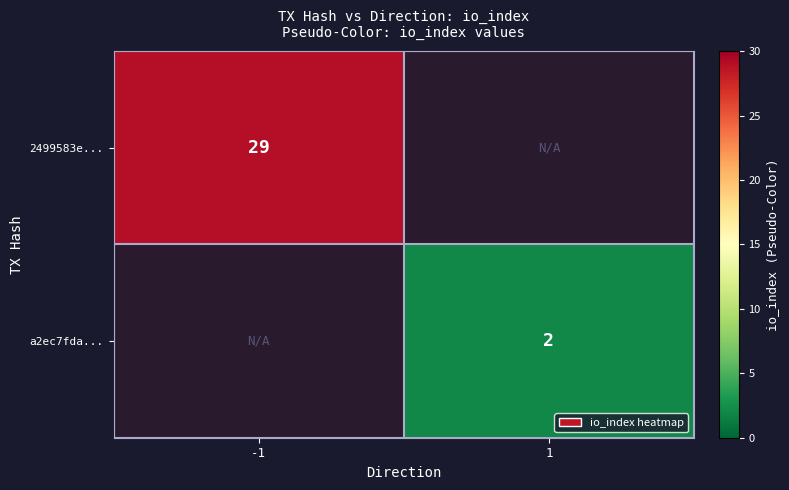

The value of 2499583e... at -1 is 29. True or false?

True